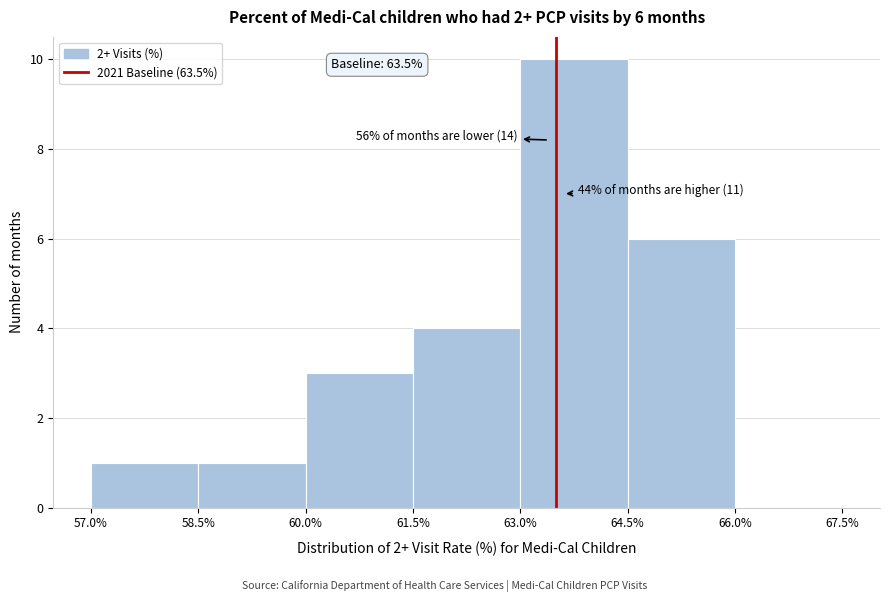

Over which range of the x-axis is the bar tallest?

63.0% to 64.5%